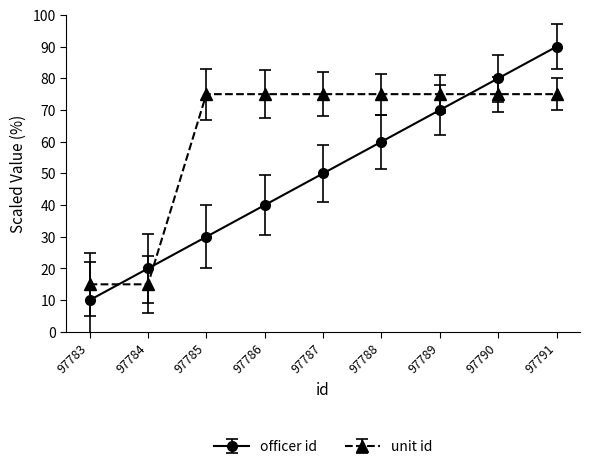

True or false: officer id and unit id intersect in this chart.

True